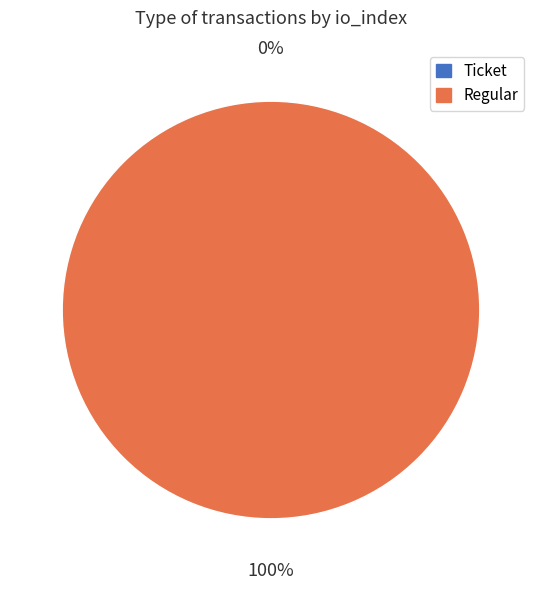

Which has a higher value, Regular (io_index=12) or Ticket (io_index=0)?

Regular (io_index=12)